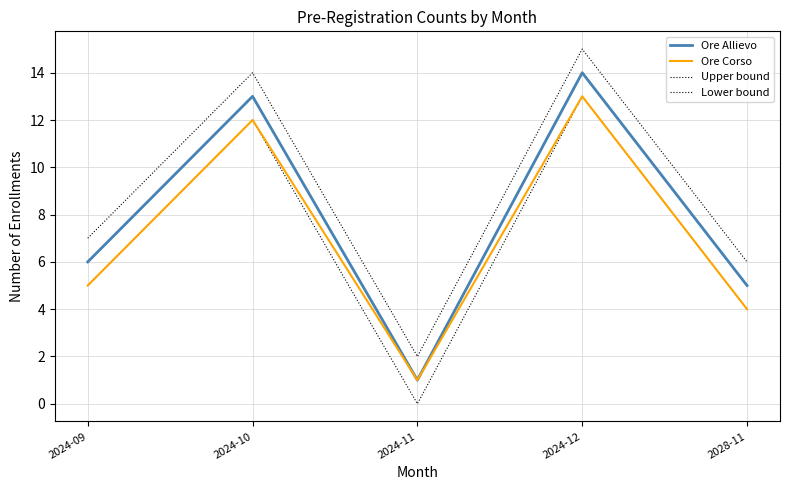

Which category has the highest value across all series?

2024-12